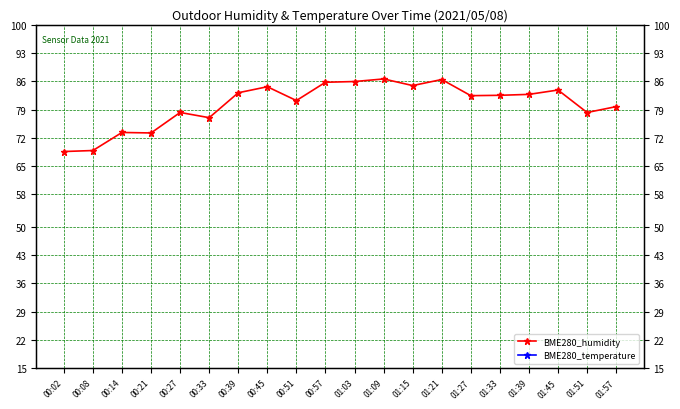

Is it true that BME280_temperature equals 3.8 at 00:21?

False